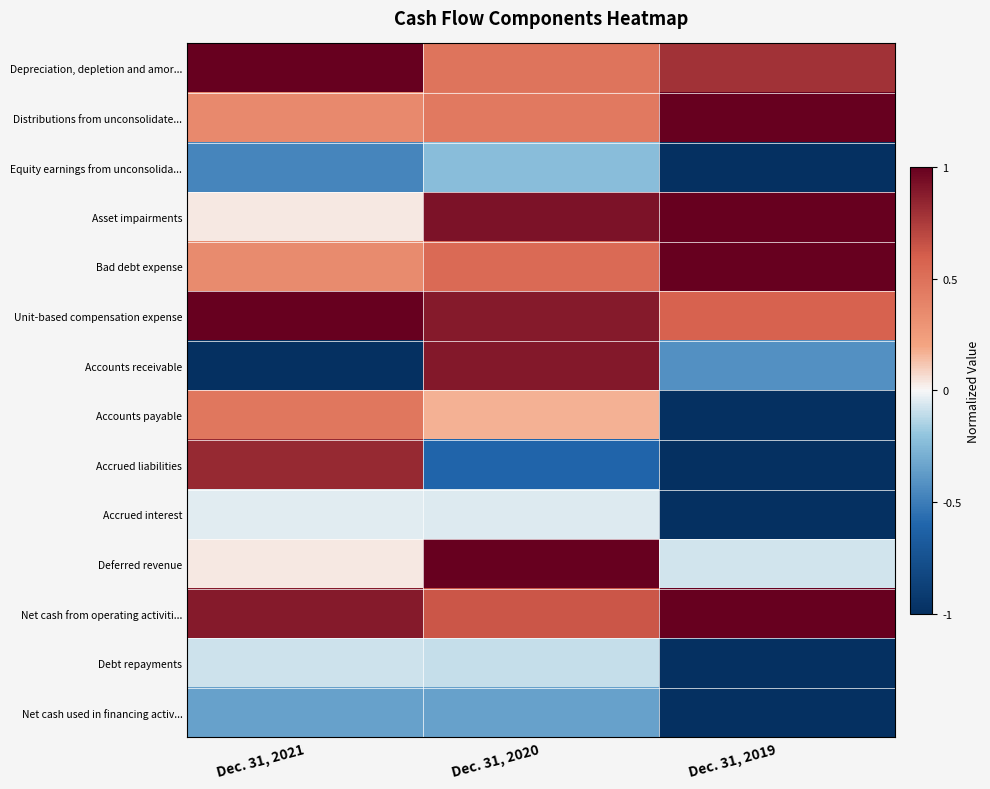

What is the greatest value displayed?

1.0